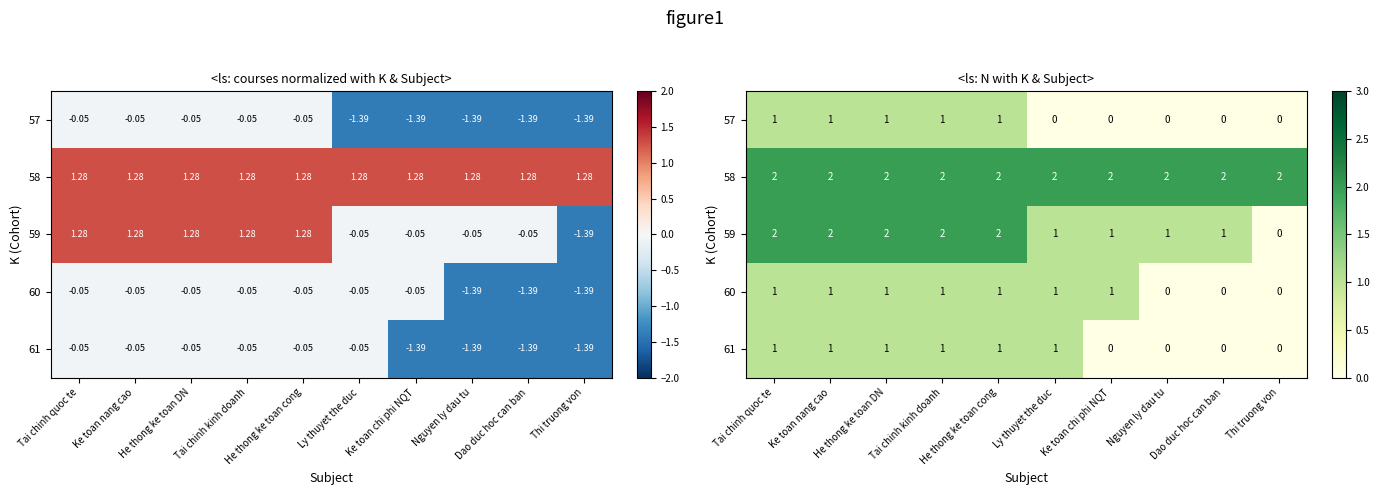

List the series in order of their peak value, highest first.

58, 59, 57, 60, 61